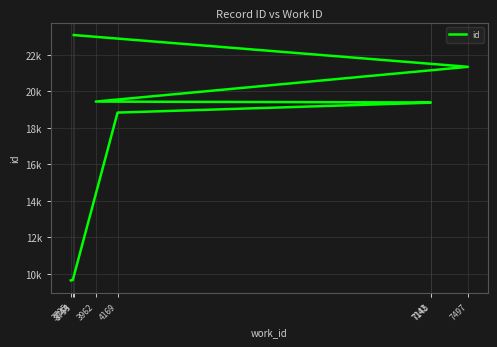

Reading right to left, what are all the values shown in this chart?

3753=23091	7497=21349	3962=19444	7145=19394	7142=19383	4169=18840	3744=9666	3725=9638